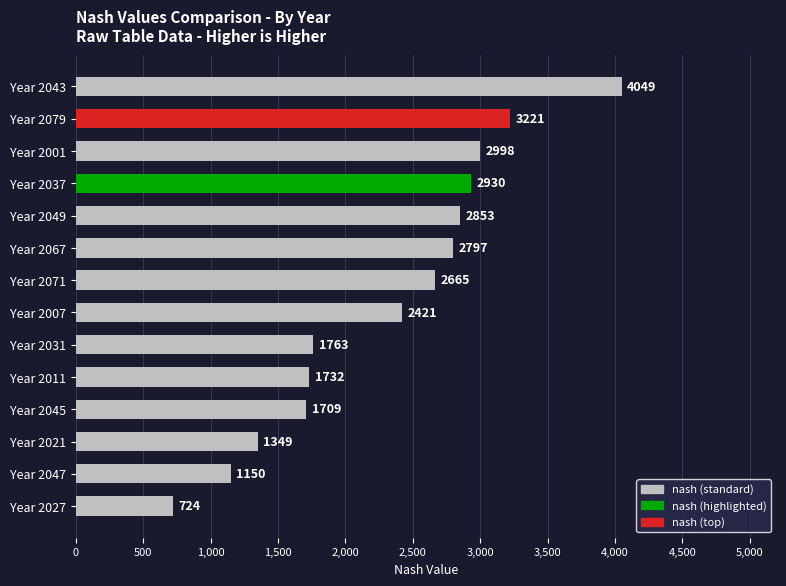

What is the change in value from Year 2001 to Year 2079?

+223